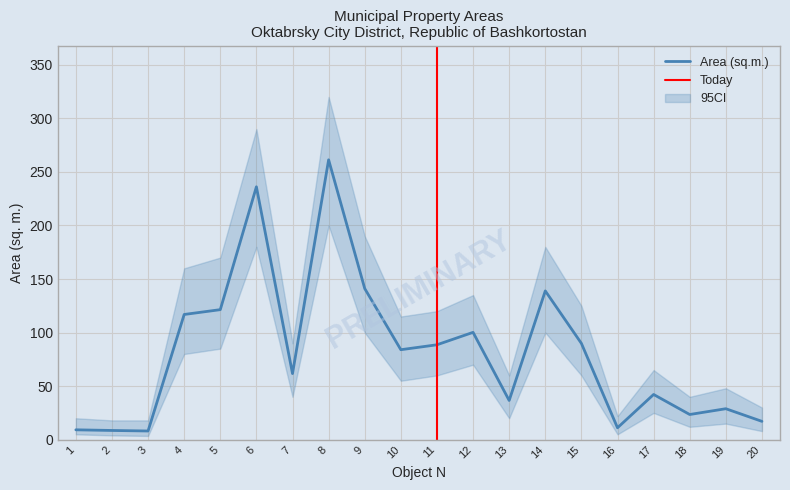

List the labels in order of value, smallest first.

3, 2, 1, 16, 20, 18, 19, 13, 17, 7, 10, 11, 15, 12, 4, 5, 14, 9, 6, 8